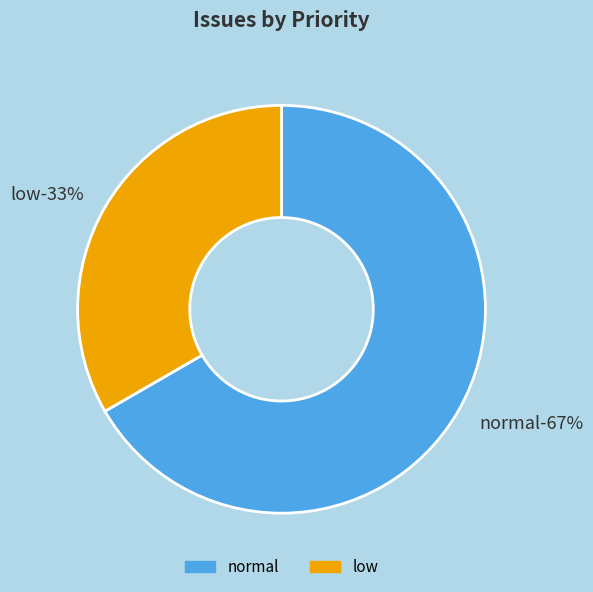

How much of the chart is everything except low?

66.7%